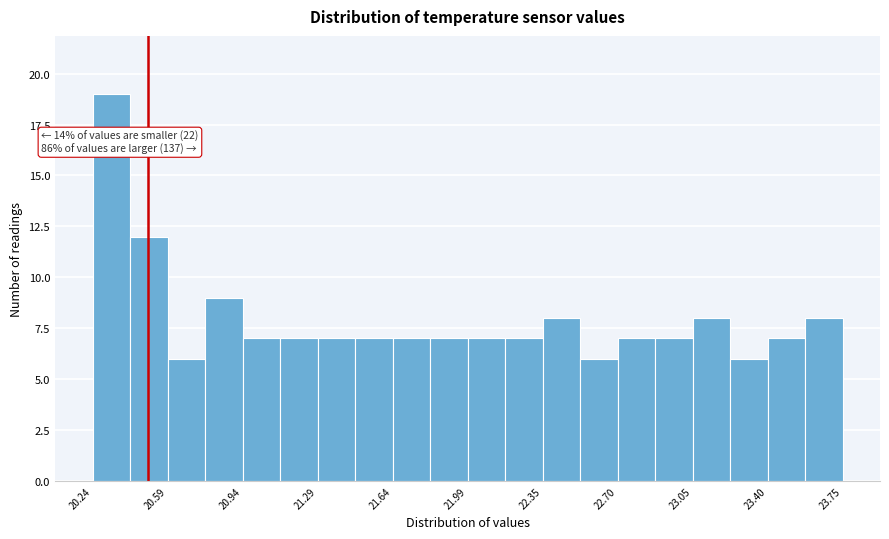

Around what value on the x-axis is the tallest bar? Give the approximate position of its centre, as read against the axis.

20.35